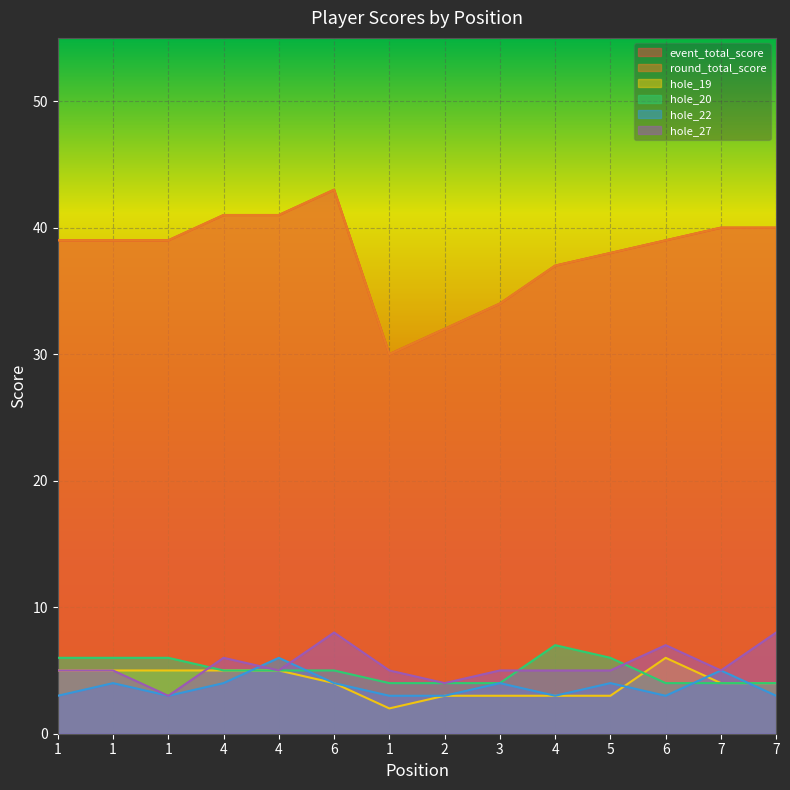

At which label does hole_19 reach its peak?

6